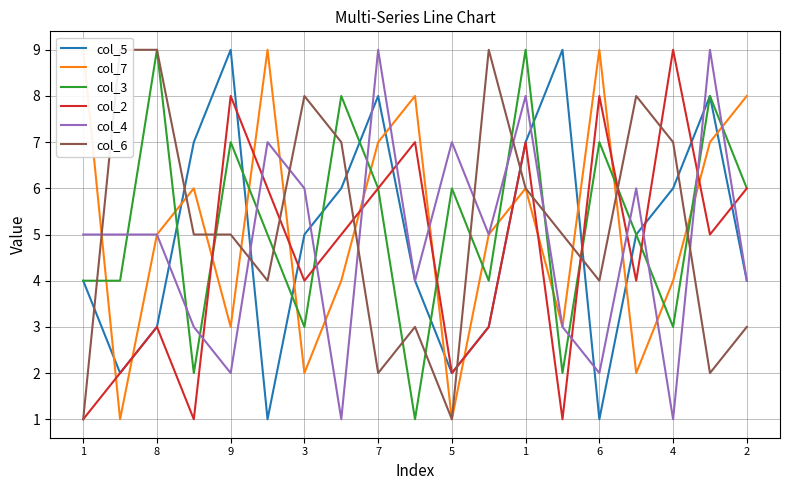

How many categories are shown in the chart?

19